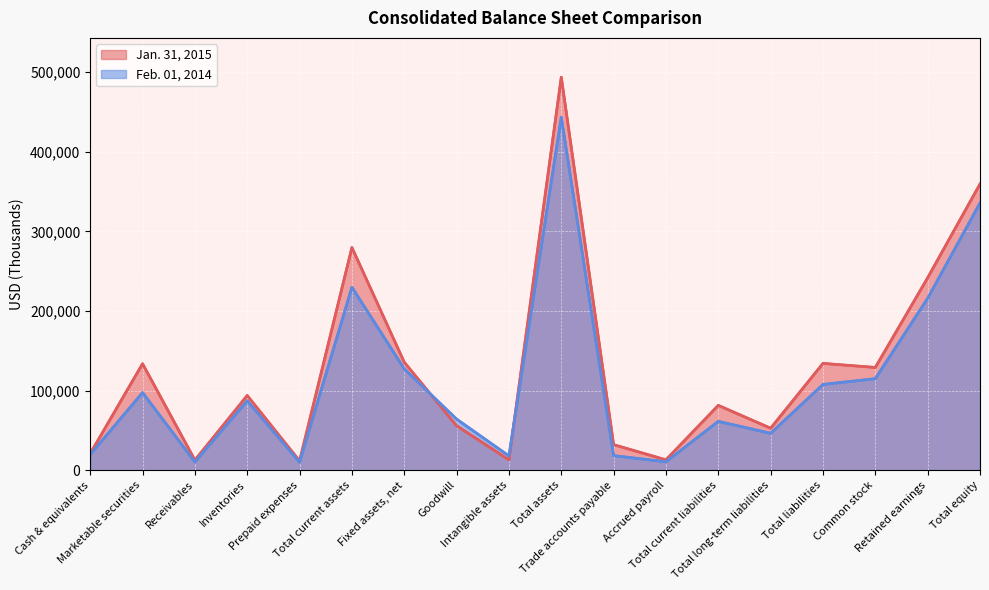

Reading left to right, list all the values displayed in this chart.

Jan. 31, 2015: 20862	133782	12653	93850	11651	279763	135642	55852	13062	493705	32094	13047	81447	52734	134181	129094	241708	359524
Feb. 01, 2014: 19634	97521	10294	87182	10021	229846	127343	64195	17970	443403	18343	10581	61374	46375	107749	114983	215961	335654